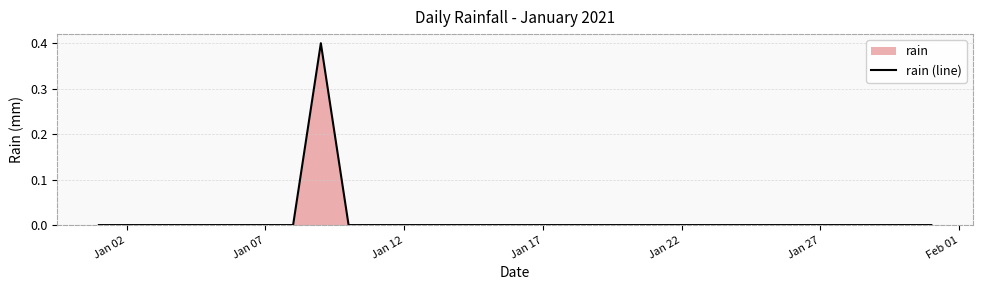

The value at Jan 22 is -0.3. True or false?

False